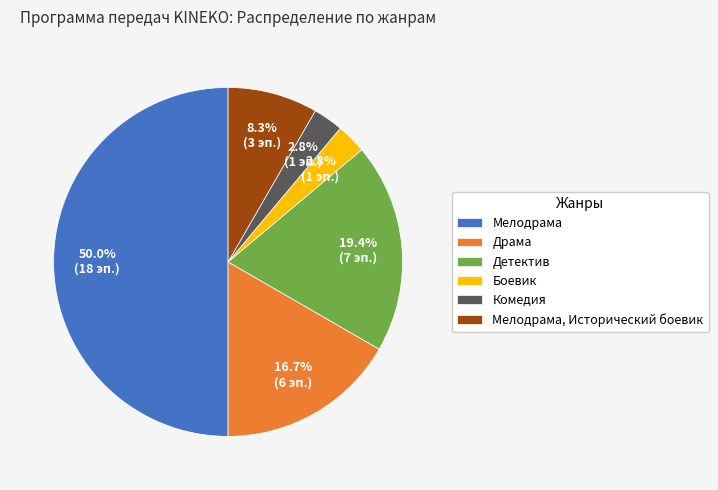

Combined, do Мелодрама and Детектив account for over 50%?

Yes